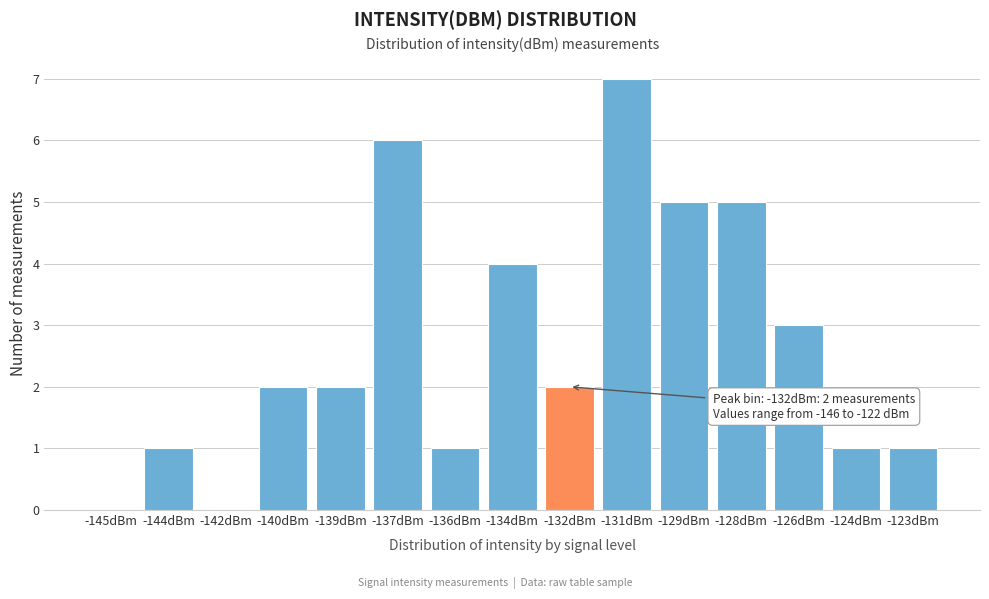

Reading right to left, transcribe all the data shown in this chart.

-123dBm=1	-124dBm=1	-126dBm=3	-128dBm=5	-129dBm=5	-131dBm=7	-132dBm=2	-134dBm=4	-136dBm=1	-137dBm=6	-139dBm=2	-140dBm=2	-142dBm=0	-144dBm=1	-145dBm=0